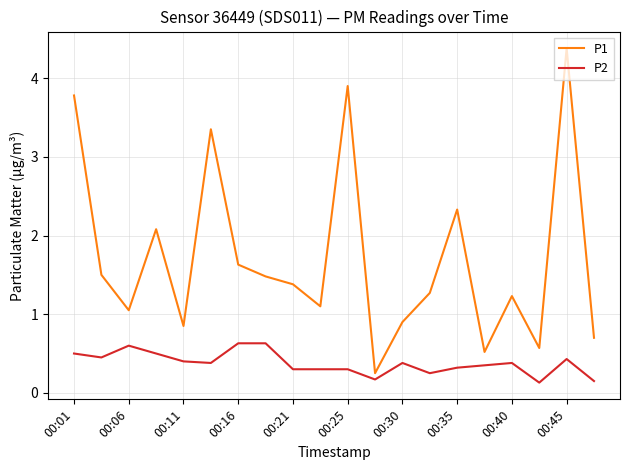

Does the chart display data point markers on the line(s)?

No